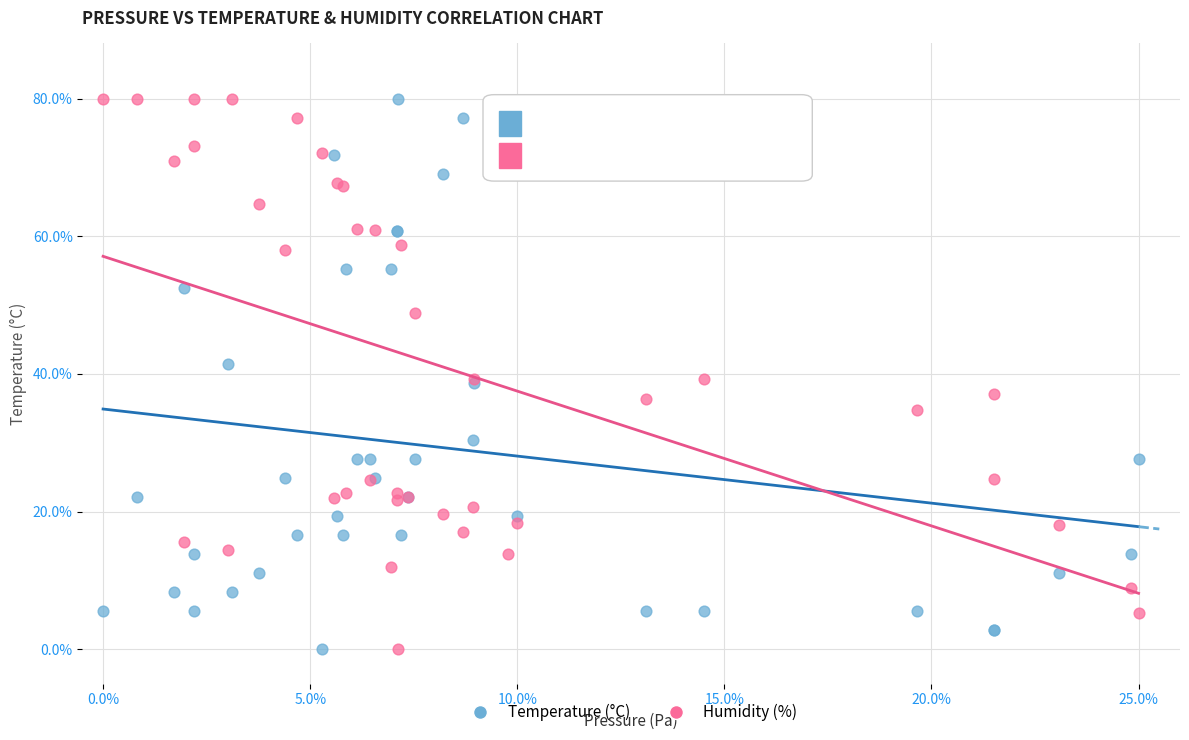

What is the X range (max minus min) for the scatter plot?

25.0